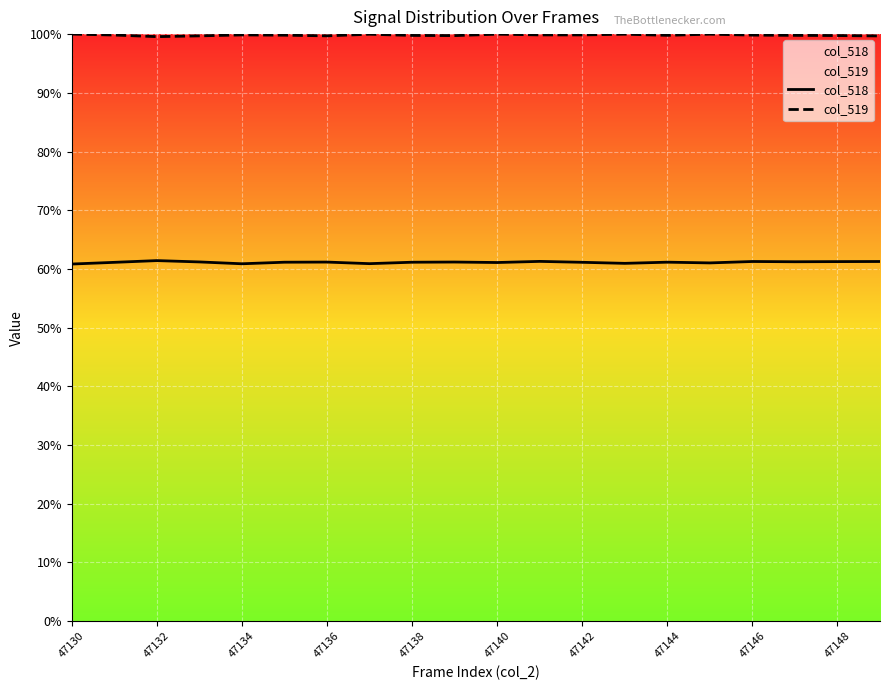

At which category is the sum across all series the highest?

11